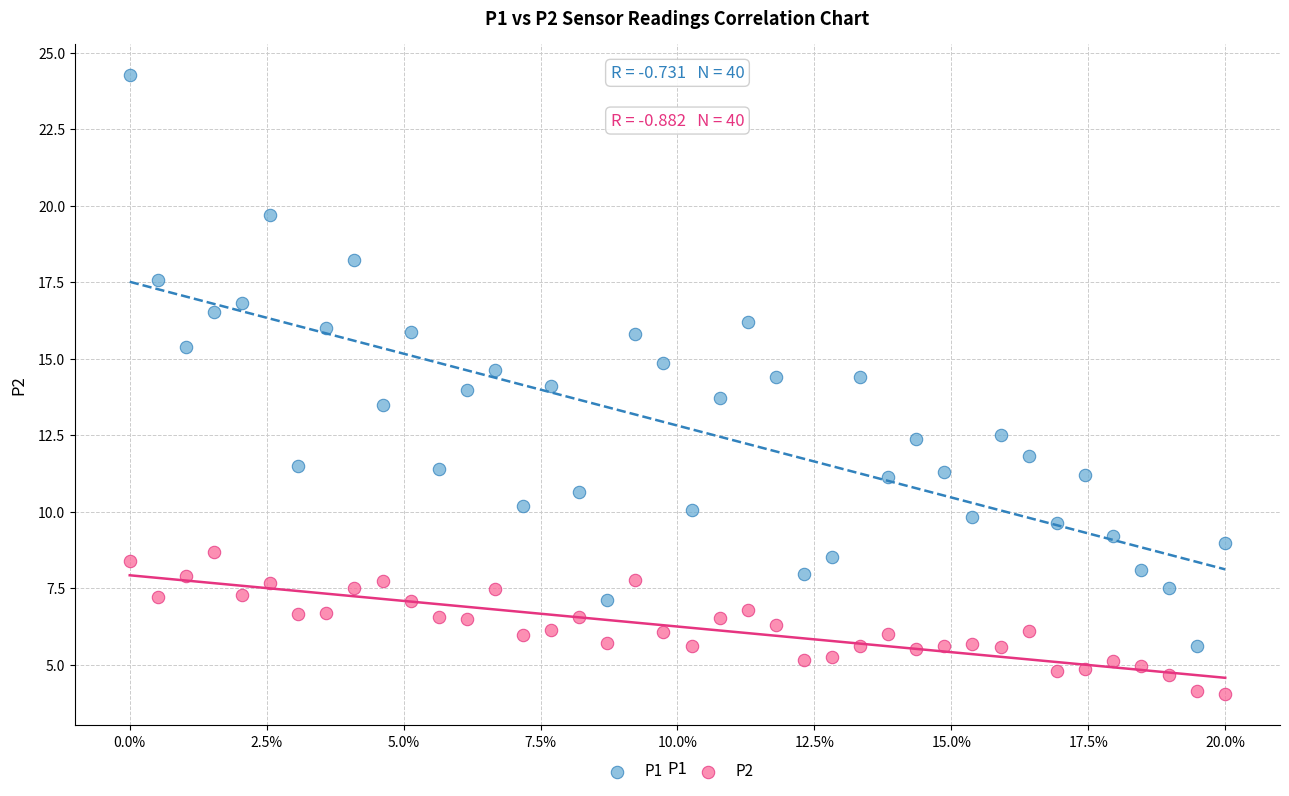

What are all the series names shown in the legend?

P1, P2